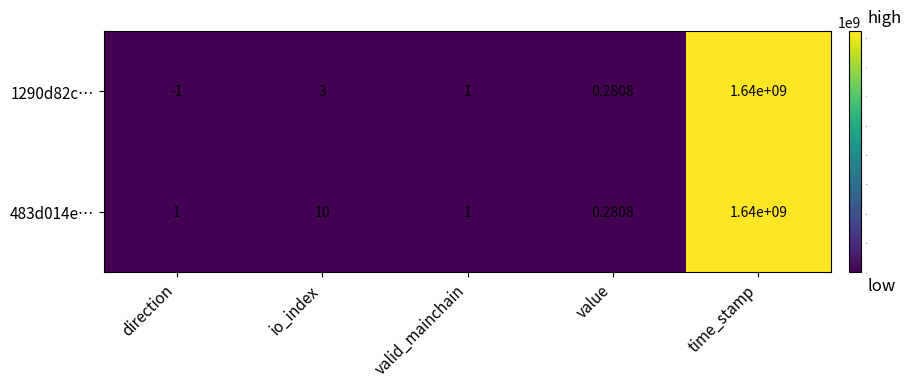

At which label is 1290d82c… closest to 819999999?

io_index